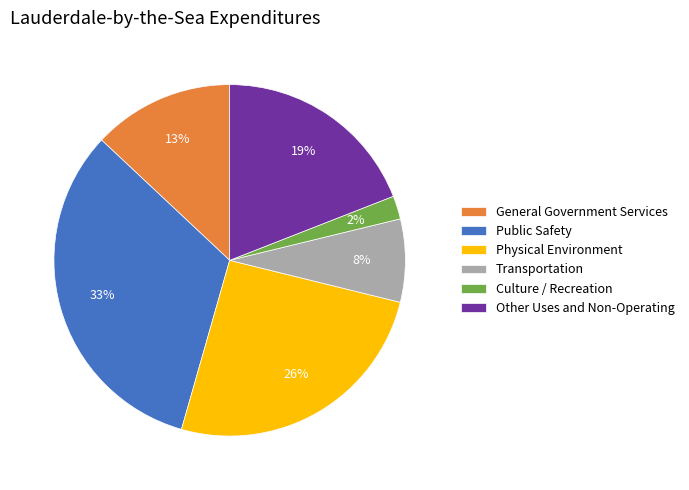

The Culture / Recreation slice represents 2% of the pie. True or false?

True